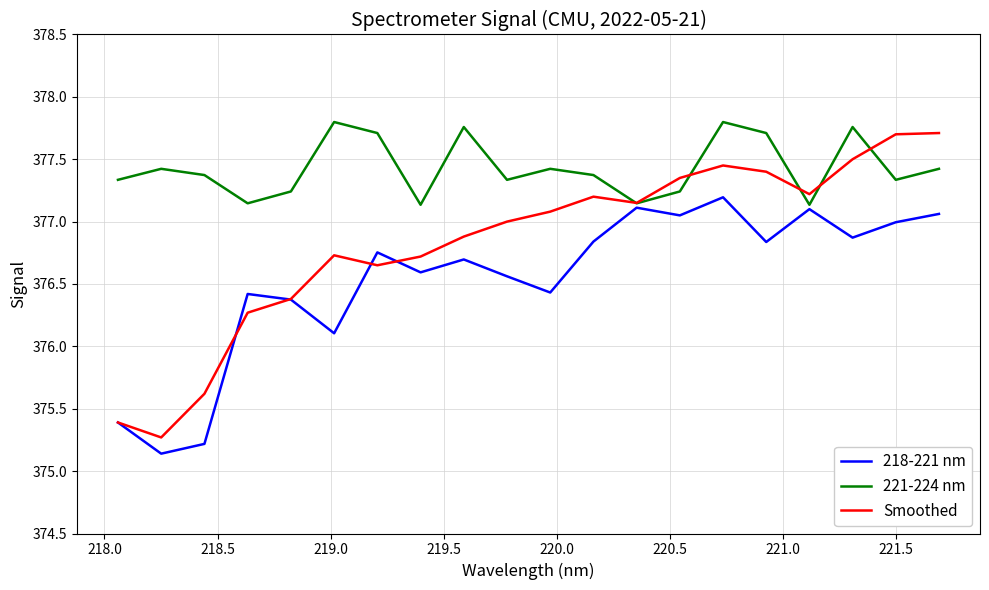

What is the smallest value displayed?

375.1